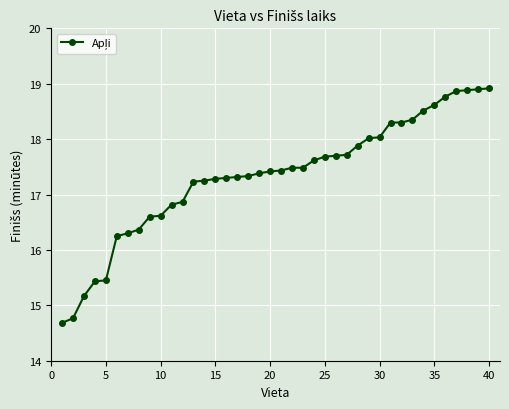

What is the minimum value shown in the chart?

14.7